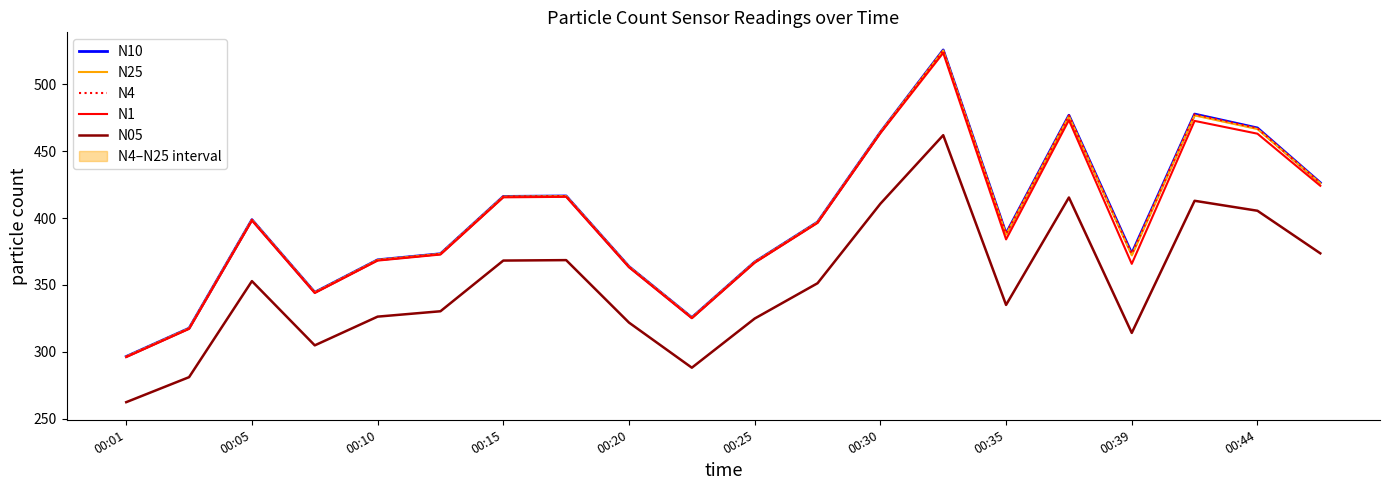

What is the smallest value displayed?

262.3